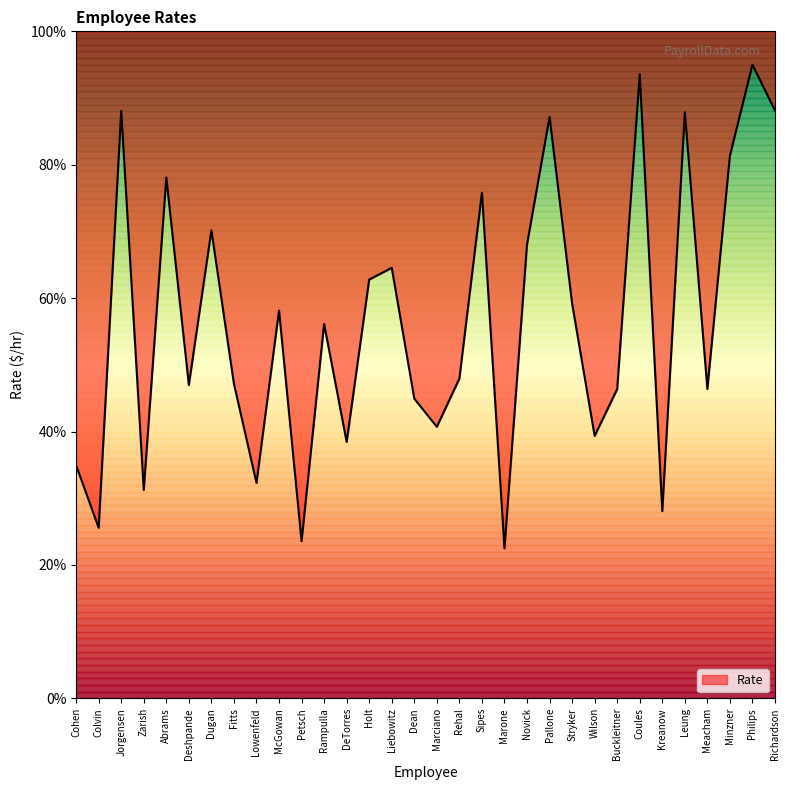

Reading right to left, list all the values displayed in this chart.

Richardson=88.1	Philips=95.0	Minzner=81.4	Meacham=46.4	Leung=87.9	Kreanow=28.1	Coules=93.6	Buckleitner=46.4	Wilson=39.3	Stryker=59.2	Pallone=87.2	Novick=68.0	Marone=22.5	Sipes=75.8	Rehal=47.9	Marciano=40.7	Dean=44.9	Liebowitz=64.5	Holt=62.8	DeTorres=38.4	Rampulla=56.1	Petsch=23.6	McGowan=58.1	Lowenfeld=32.3	Fitts=47.2	Dugan=70.2	Deshpande=47.0	Abrams=78.1	Zarish=31.2	Jorgensen=88.1	Colvin=25.6	Cohen=34.9